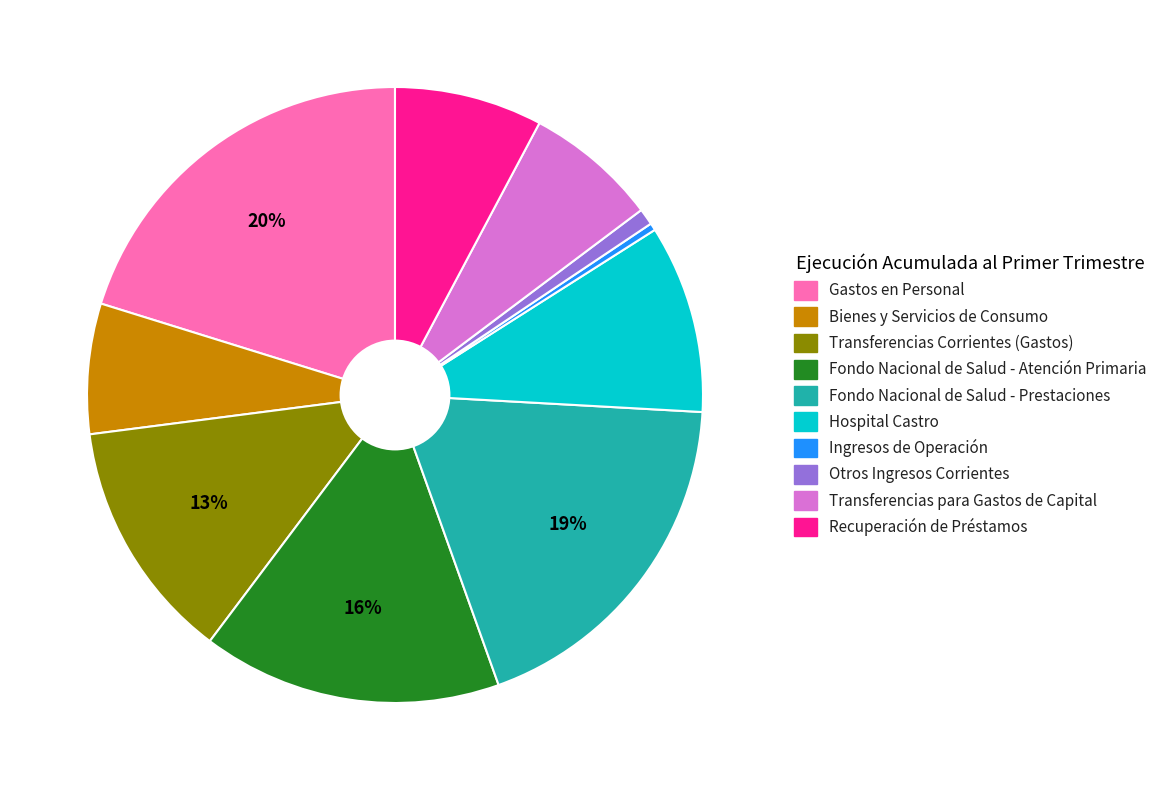

Is the sum of Bienes y Servicios de Consumo and Recuperación de Préstamos greater than half?

No